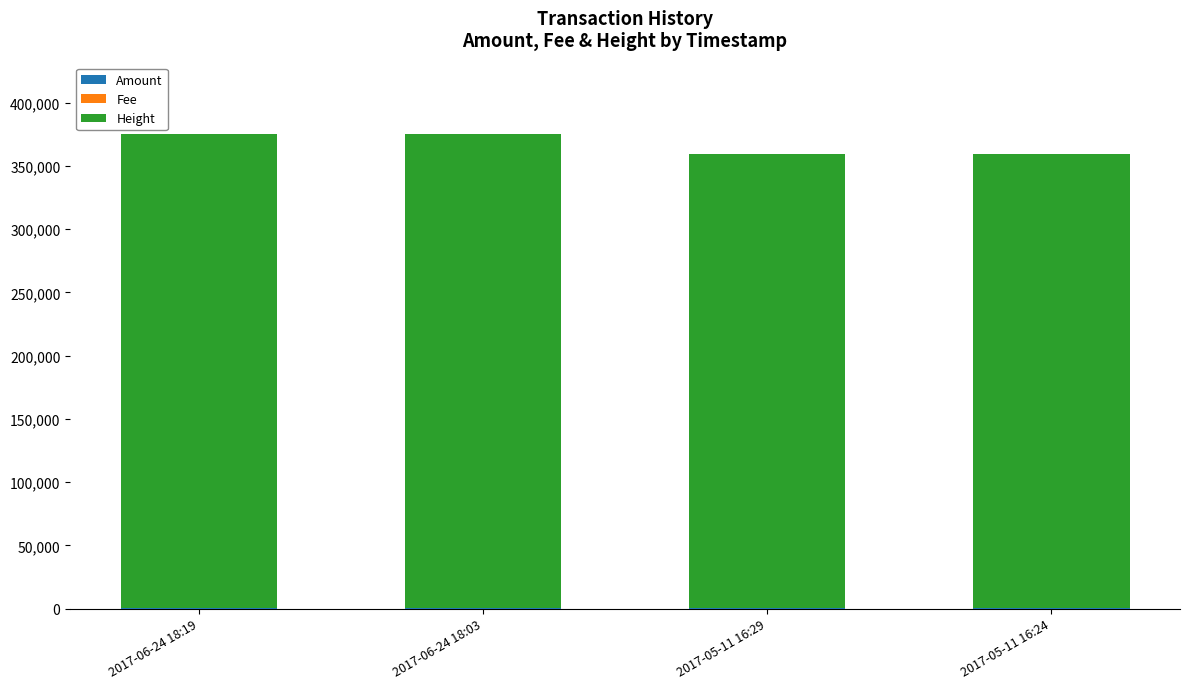

Does the chart contain stacked bars?

Yes